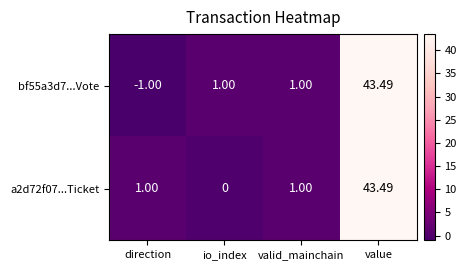

Which category has the lowest value in the bf55a3d7...Vote series?

direction